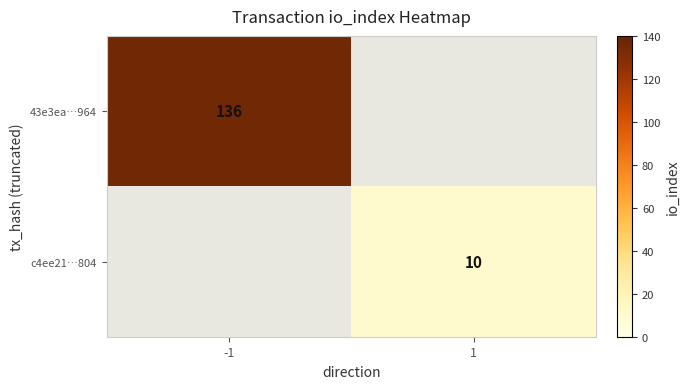

The value of c4ee21…804 at 1 is 7. True or false?

False